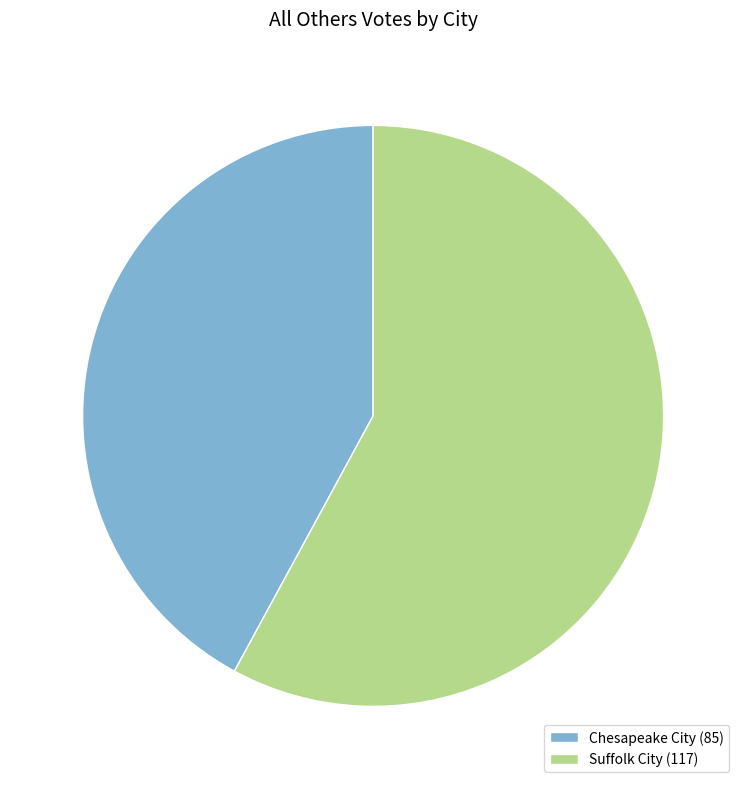

Does Chesapeake City (85) account for over 50% of the chart?

No